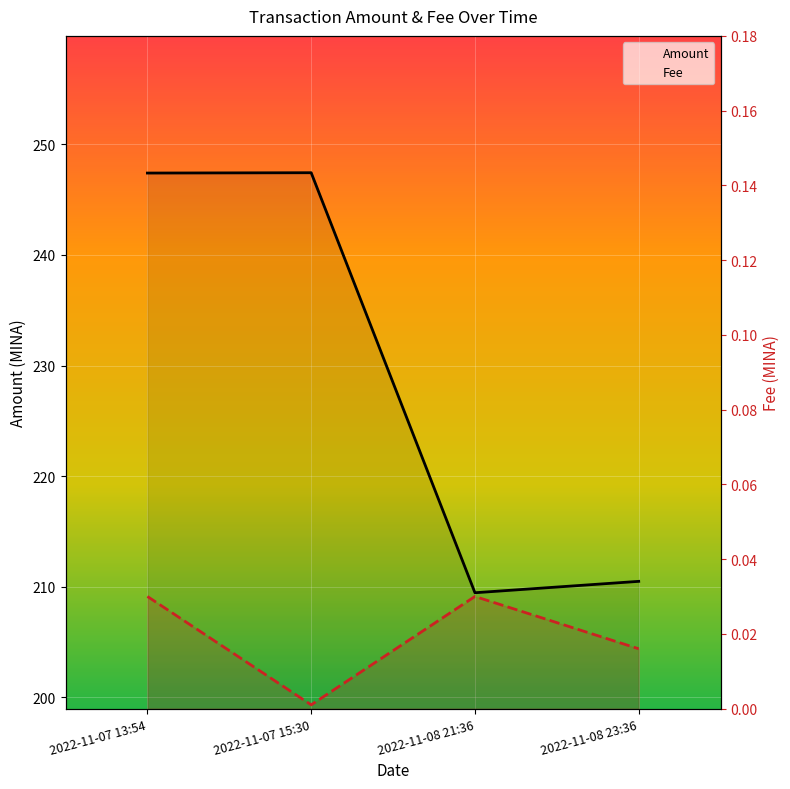

What is the sum of all Amount values?

914.8